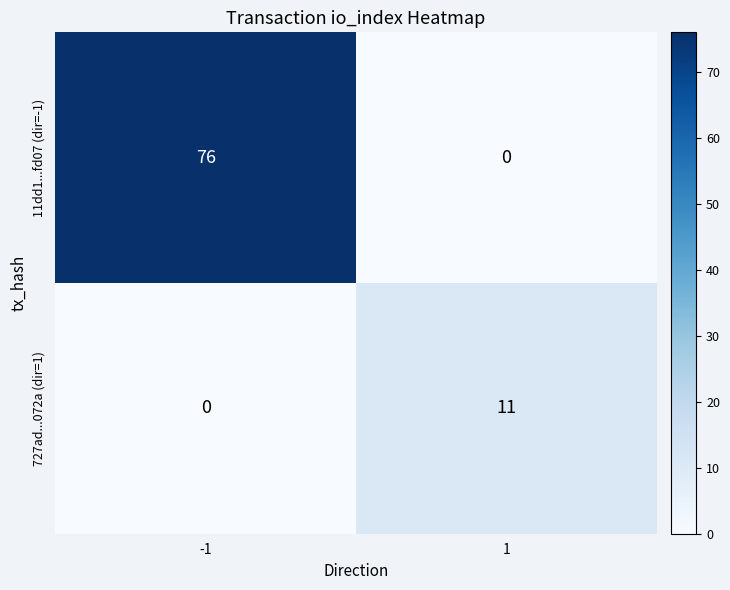

Rank the series by their maximum value, from highest to lowest.

11dd1...fd07 (dir=-1), 727ad...072a (dir=1)